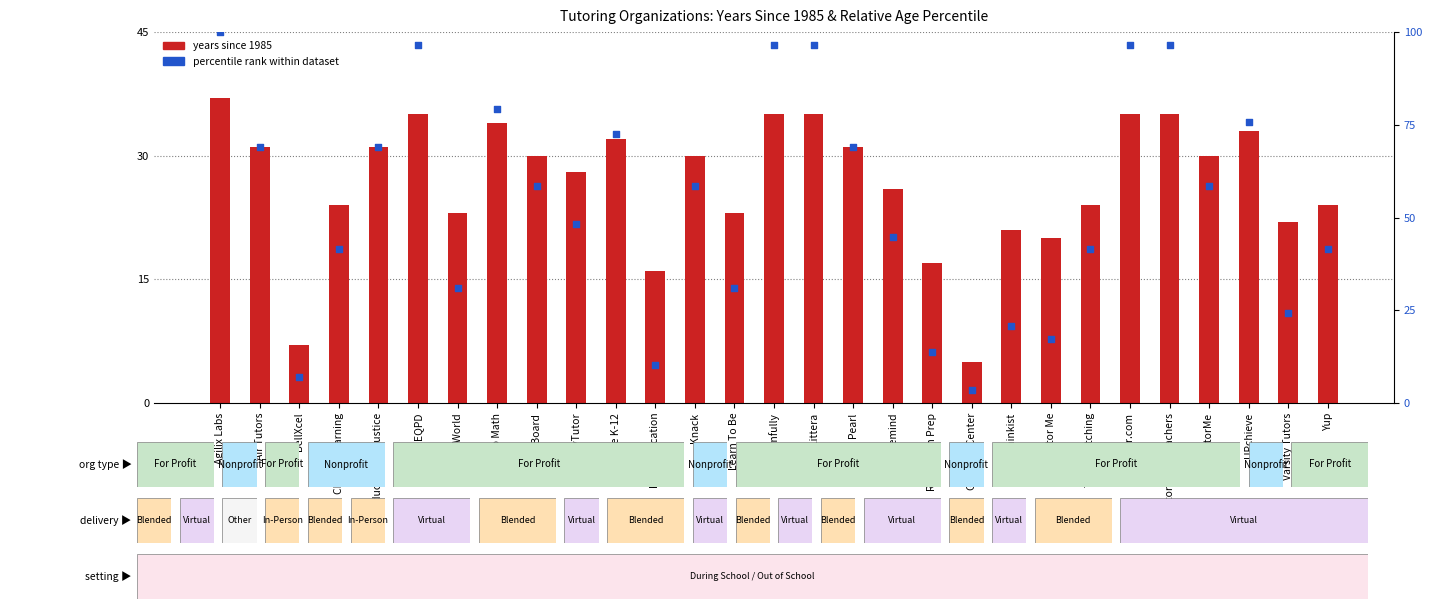

What are all the series names shown in the legend?

years since 1985, percentile rank within dataset